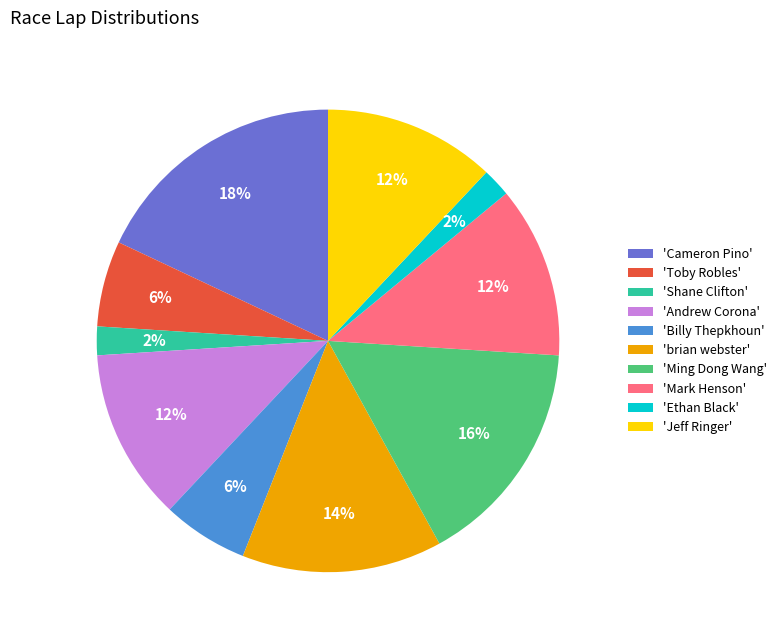

How many segments does this pie chart have?

10